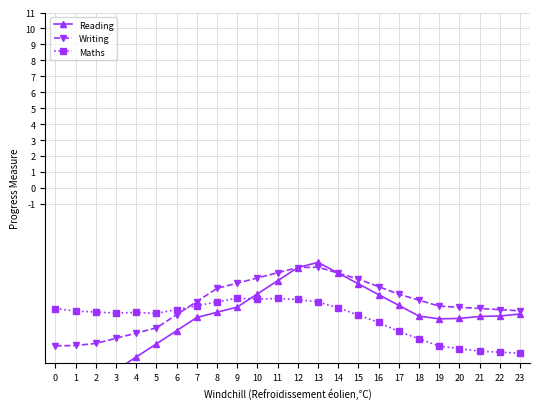

How many intersections are there between Maths and Writing?

1